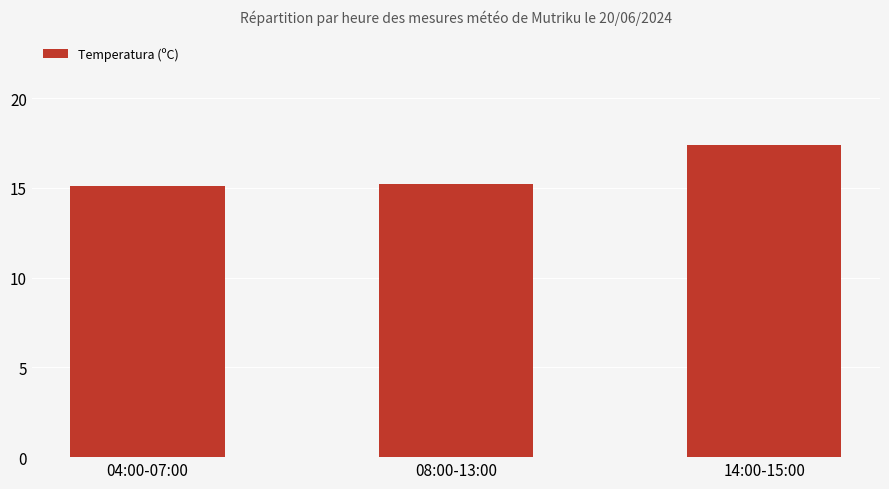

Count the number of categories in the chart.

3